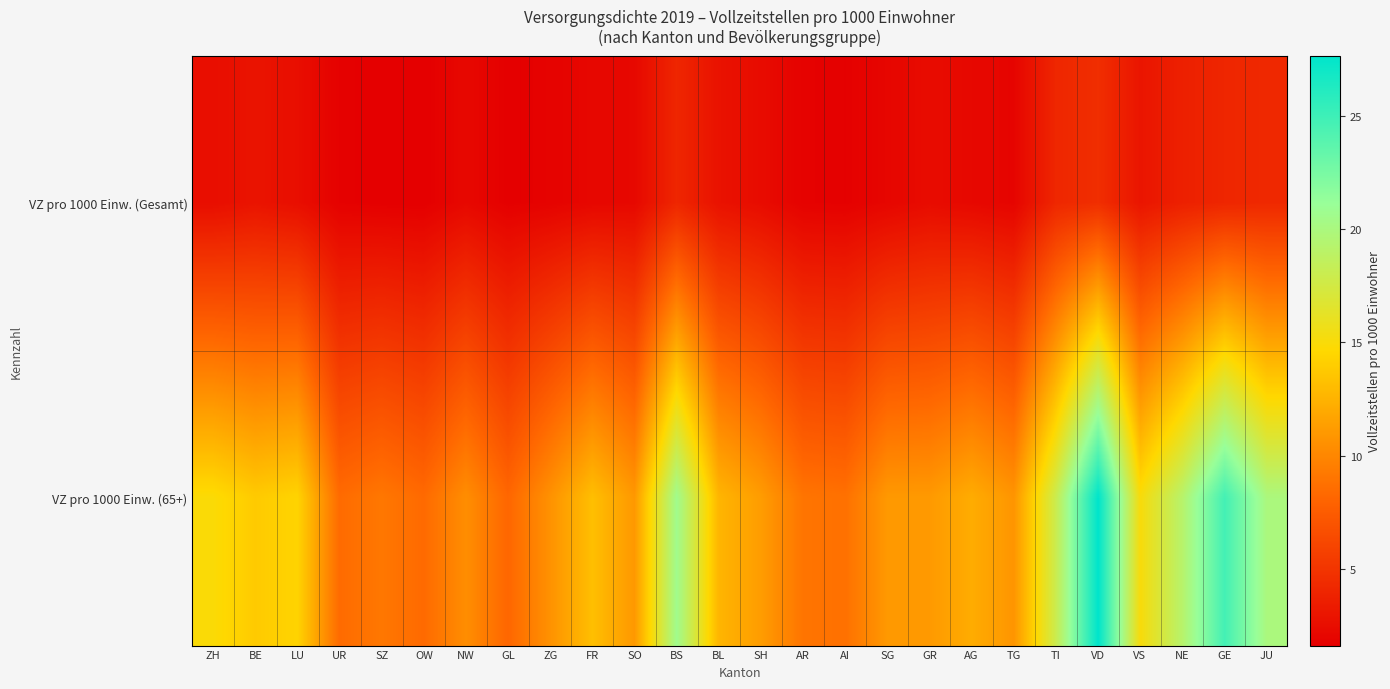

Which label corresponds to the largest value in the chart?

VD